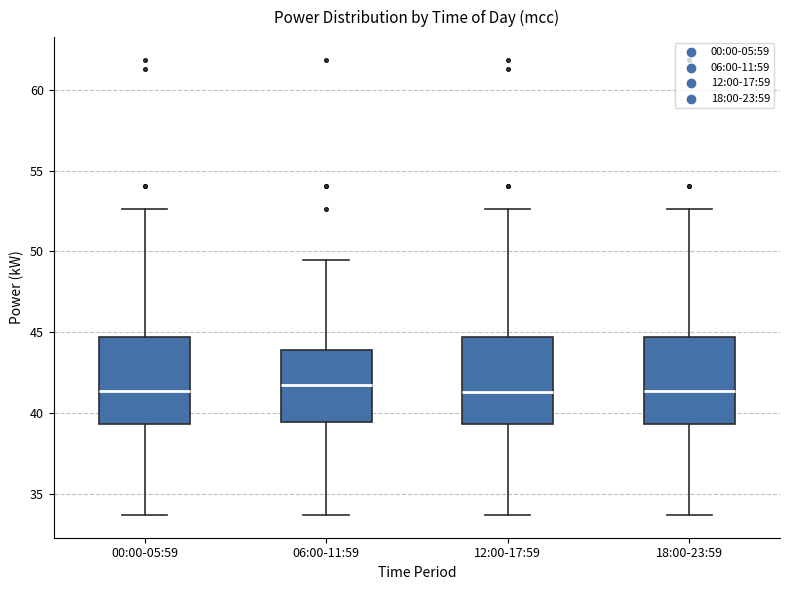

Reading left to right, read every box against the y-axis: the position of its median line, the range the box covers, and the ends of its whiskers. The values are not printed on the chart, so give them approximately, as read against the axis.

00:00-05:59: median 41.5, box 39.5 to 44.5, whiskers 33.5 to 52.5
06:00-11:59: median 42.0, box 39.5 to 44.0, whiskers 33.5 to 49.5
12:00-17:59: median 41.5, box 39.5 to 44.5, whiskers 33.5 to 52.5
18:00-23:59: median 41.5, box 39.5 to 44.5, whiskers 33.5 to 52.5